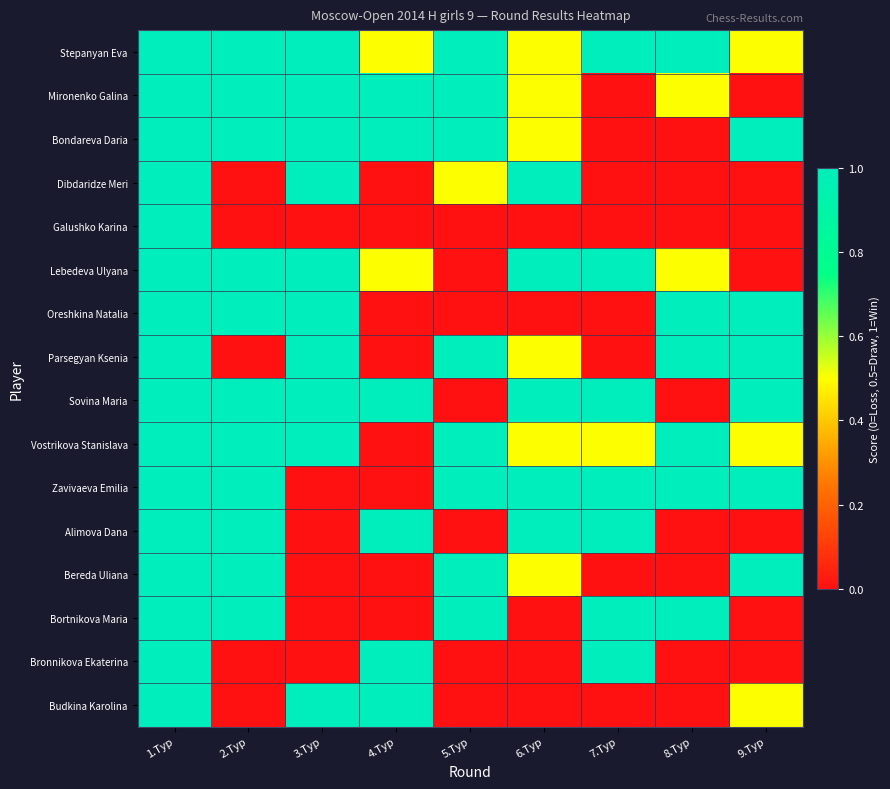

List the series in order of their peak value, lowest first.

Stepanyan Eva, Mironenko Galina, Bondareva Daria, Dibdaridze Meri, Galushko Karina, Lebedeva Ulyana, Oreshkina Natalia, Parsegyan Ksenia, Sovina Maria, Vostrikova Stanislava, Zavivaeva Emilia, Alimova Dana, Bereda Uliana, Bortnikova Maria, Bronnikova Ekaterina, Budkina Karolina